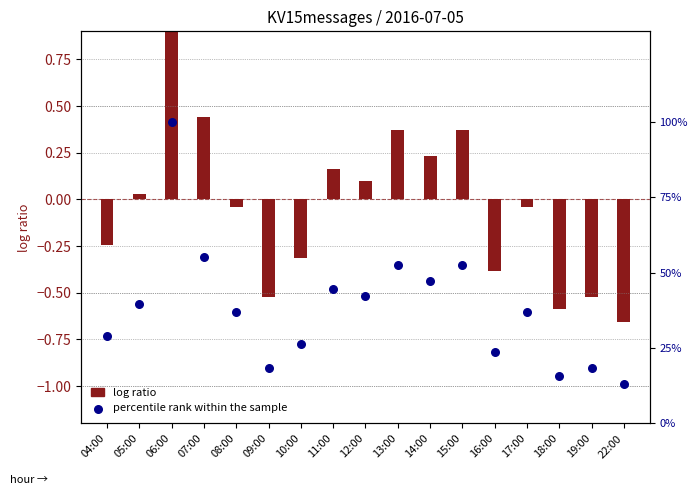

At which category is the sum across all series the highest?

06:00